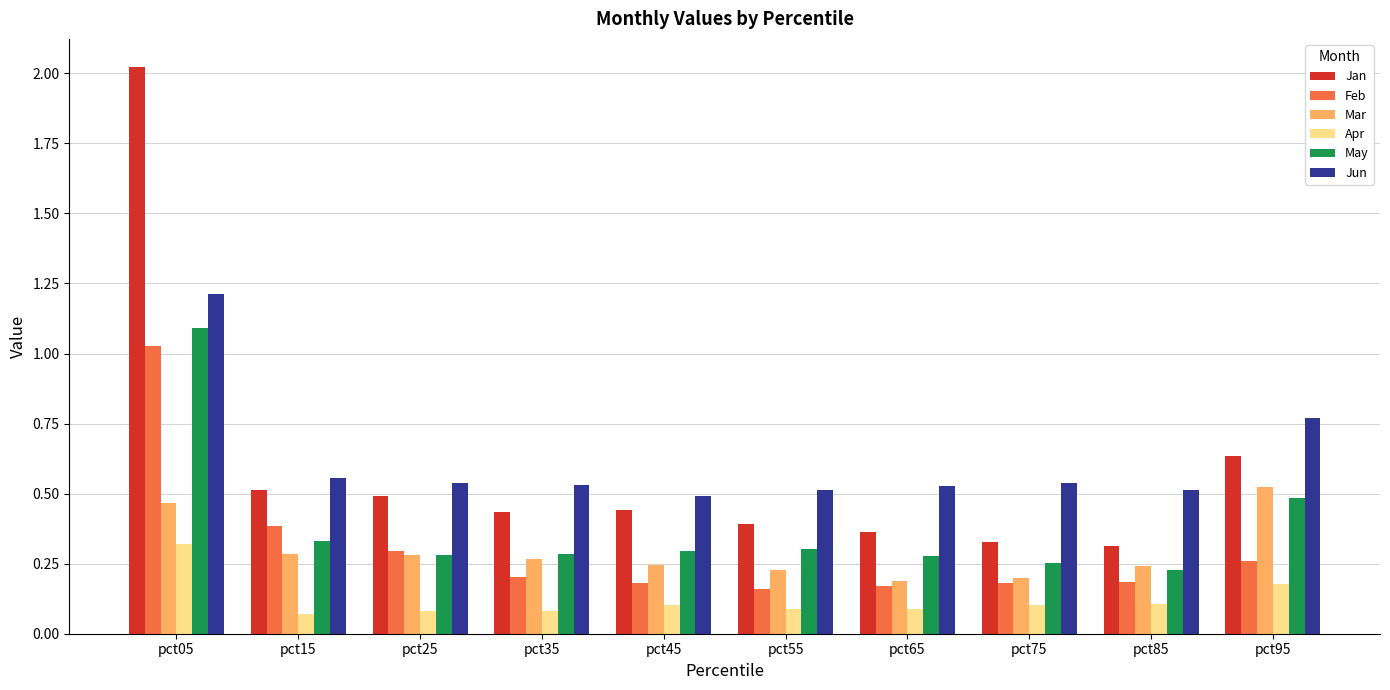

True or false: May has a value of 1.1 at pct05.

True